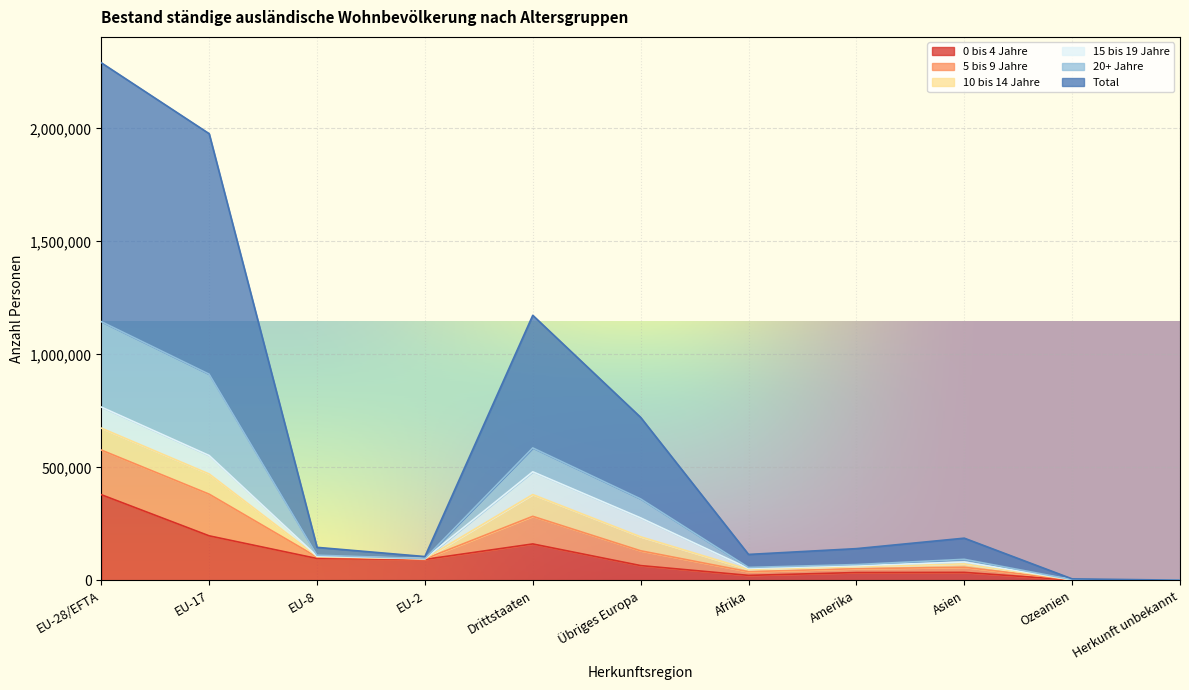

True or false: 0 bis 4 Jahre and Total cross at least once.

False